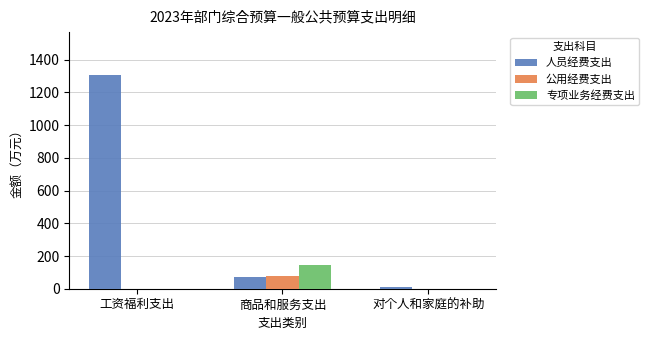

What is the average value of the 公用经费支出 series?

26.9